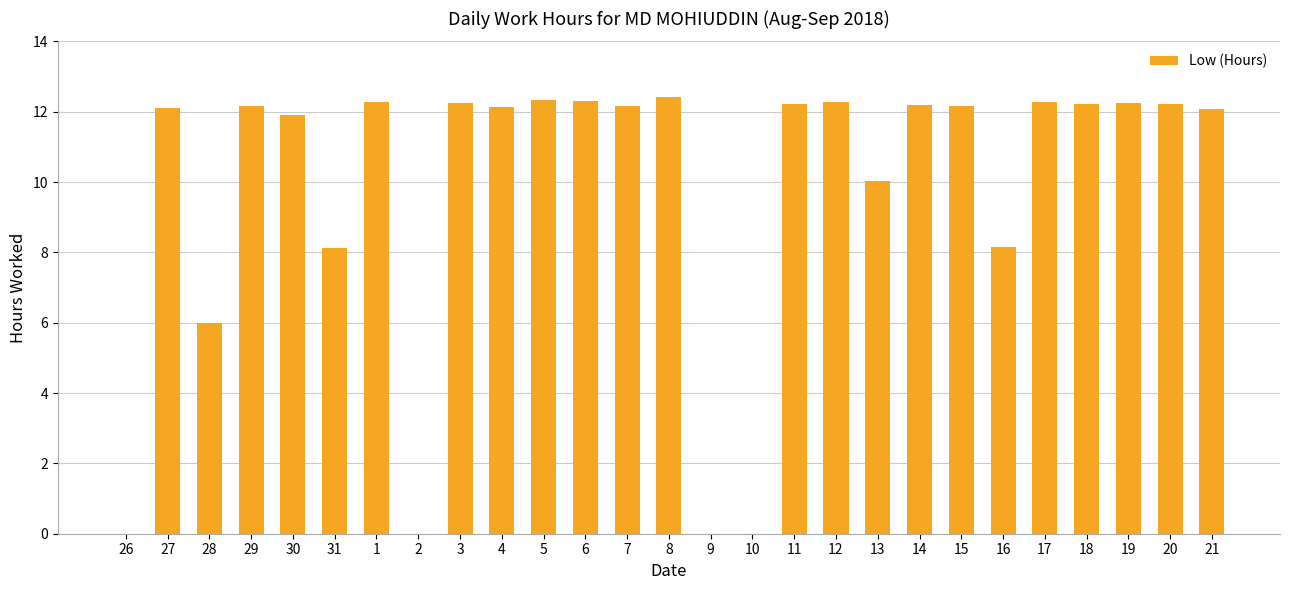

What is the sum of all values?

264.2